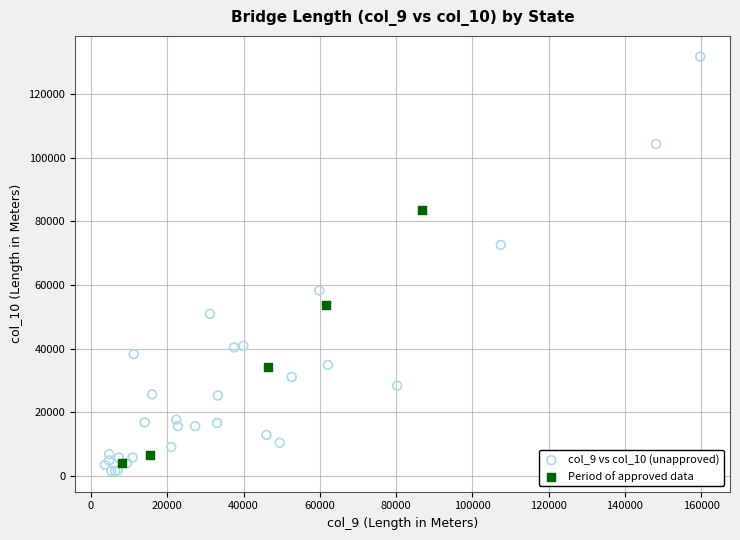

Which series has the largest Y range (max minus min)?

col_9 vs col_10 (unapproved)